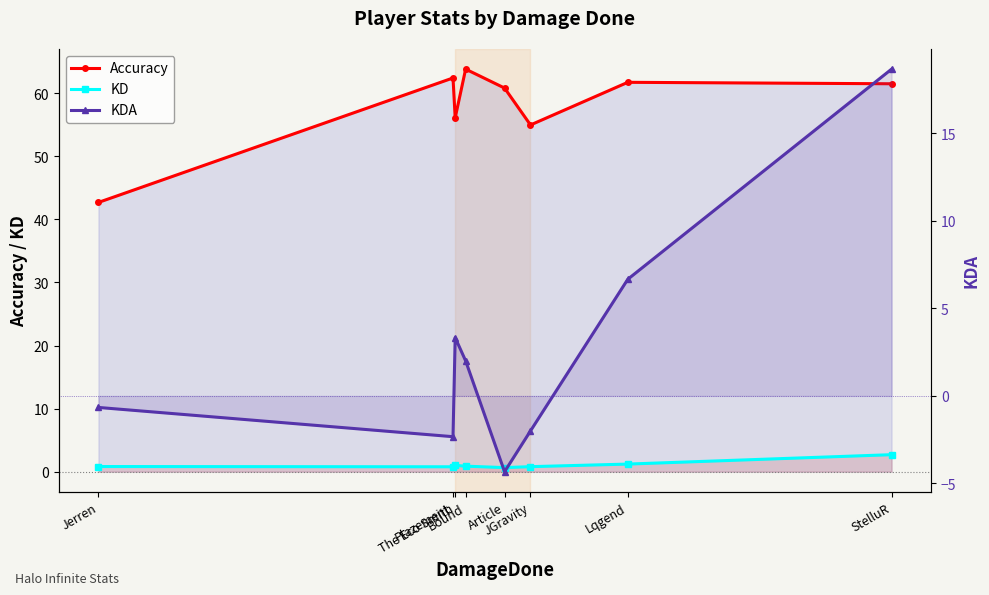

Reading left to right, extract all data points from this chart.

Accuracy: Jerren=42.7	Plazement=62.4	The Eco Smith=56.1	Bound=63.8	Article=60.8	JGravity=55.0	Lqgend=61.7	StelluR=61.5
KD: Jerren=0.8	Plazement=0.8	The Eco Smith=1.0	Bound=0.9	Article=0.7	JGravity=0.8	Lqgend=1.2	StelluR=2.7
KDA: Jerren=-0.7	Plazement=-2.3	The Eco Smith=3.3	Bound=2.0	Article=-4.3	JGravity=-2.0	Lqgend=6.7	StelluR=18.7